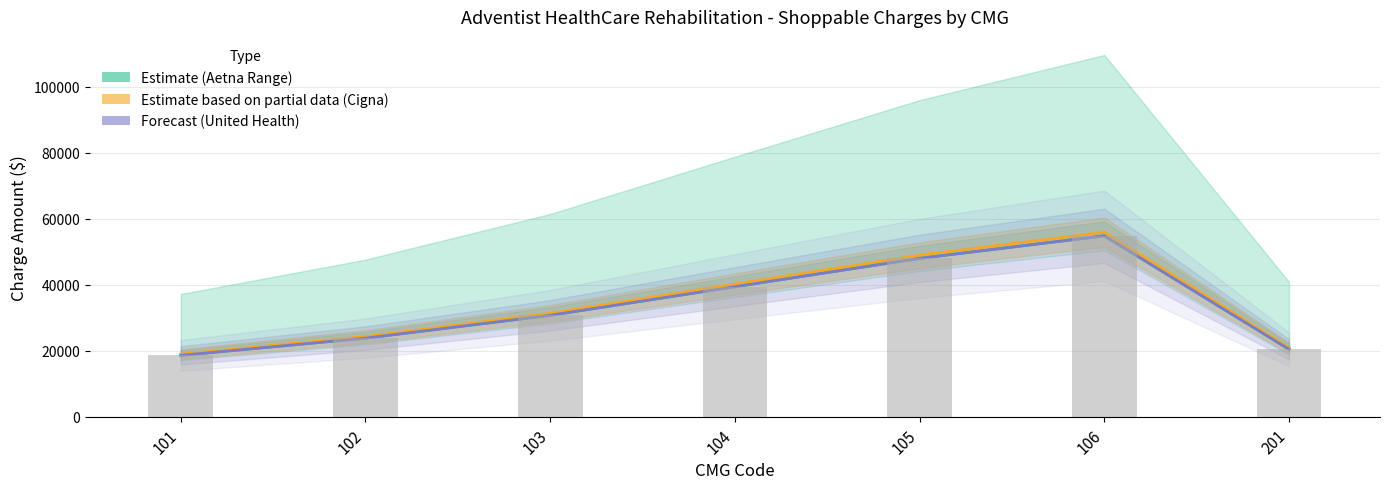

How many data points does each series have?

7